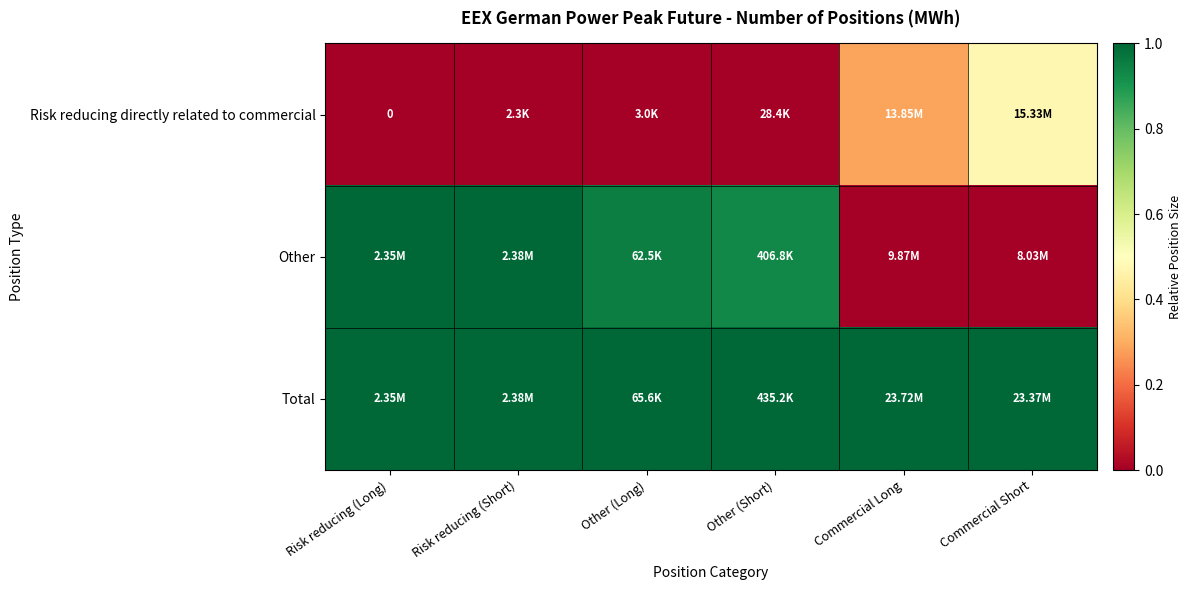

Which has a higher value, Risk reducing (Long) or Commercial Long?

Commercial Long